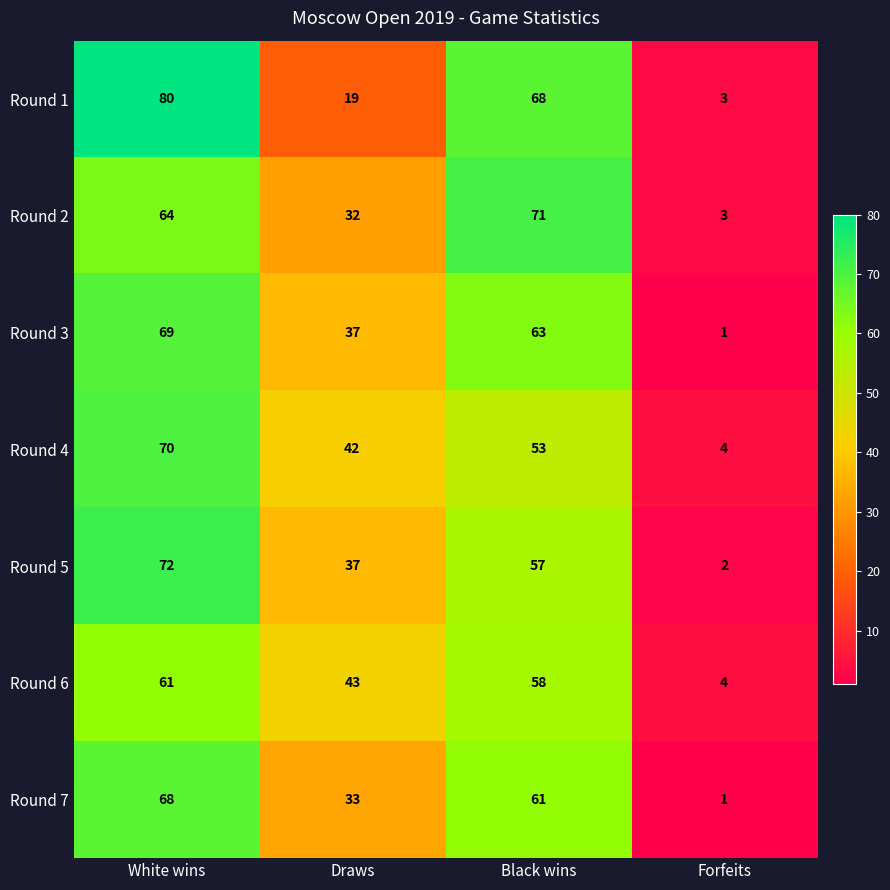

What is the difference between the maximum and minimum values in the Round 5 series?

70